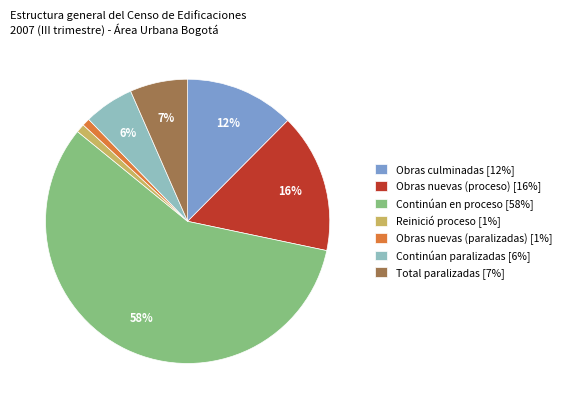

Does Total paralizadas account for over 50% of the chart?

No